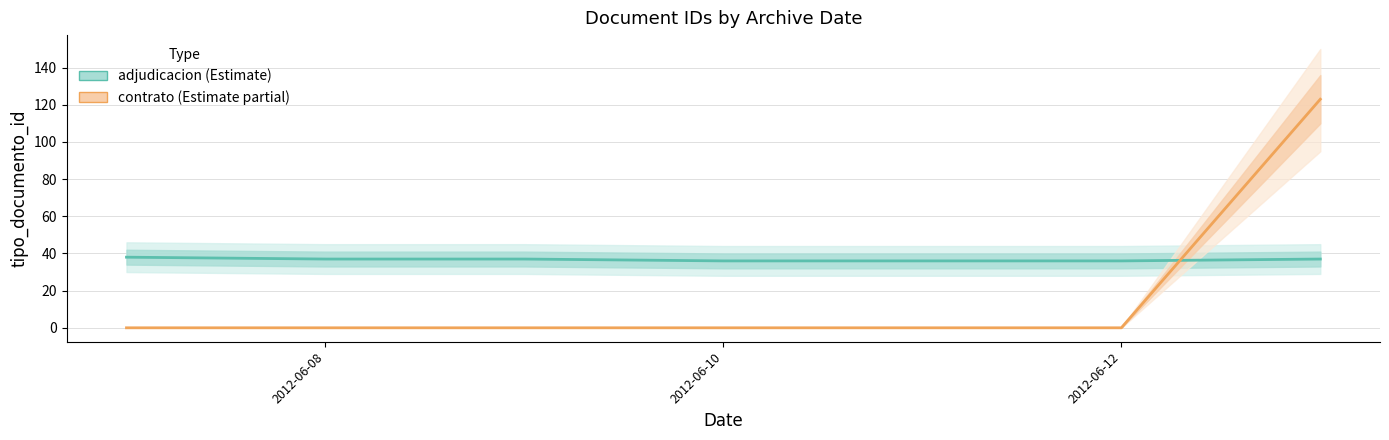

Which series has the largest range (max minus min)?

contrato